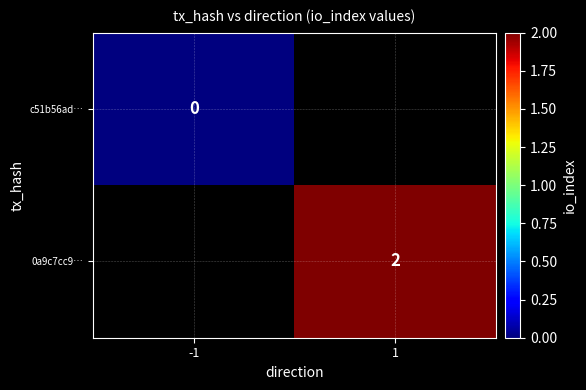

What is the maximum value shown in the chart?

2.0